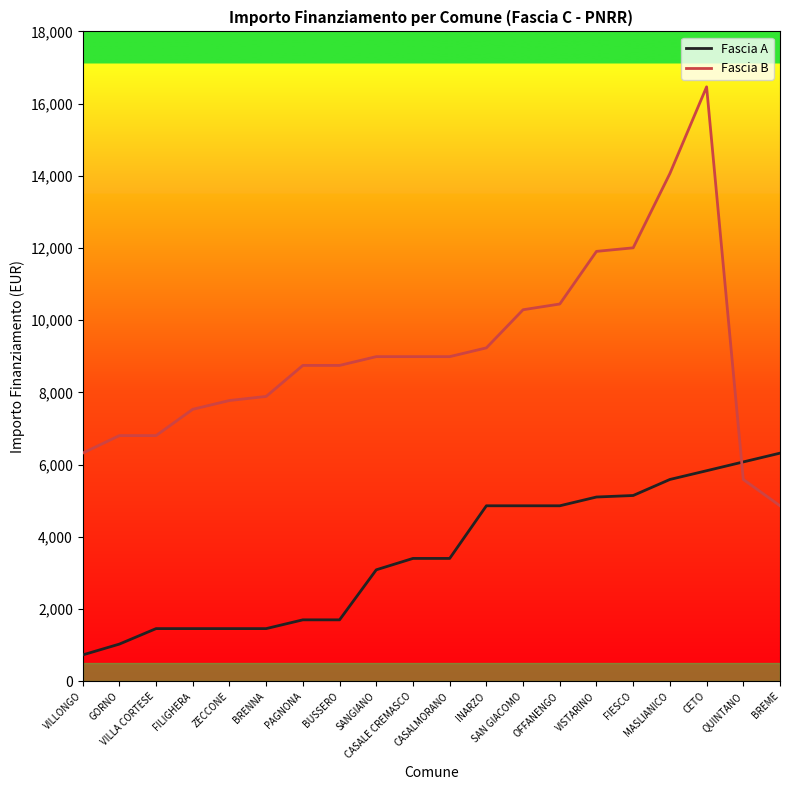

Which series ends up on top after the final intersection of Fascia B and Fascia A?

Fascia A